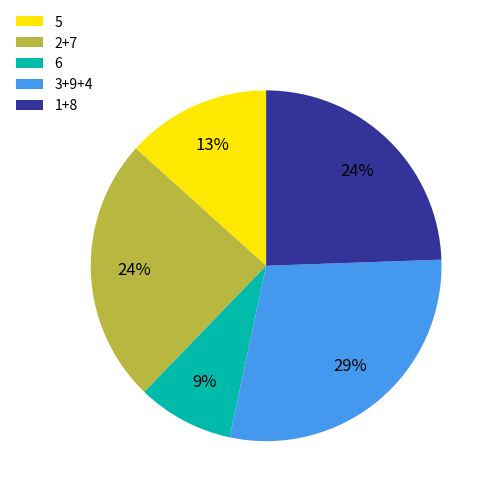

Approximately how many times larger is the value at 2+7 compared to 3+9+4?

0.8